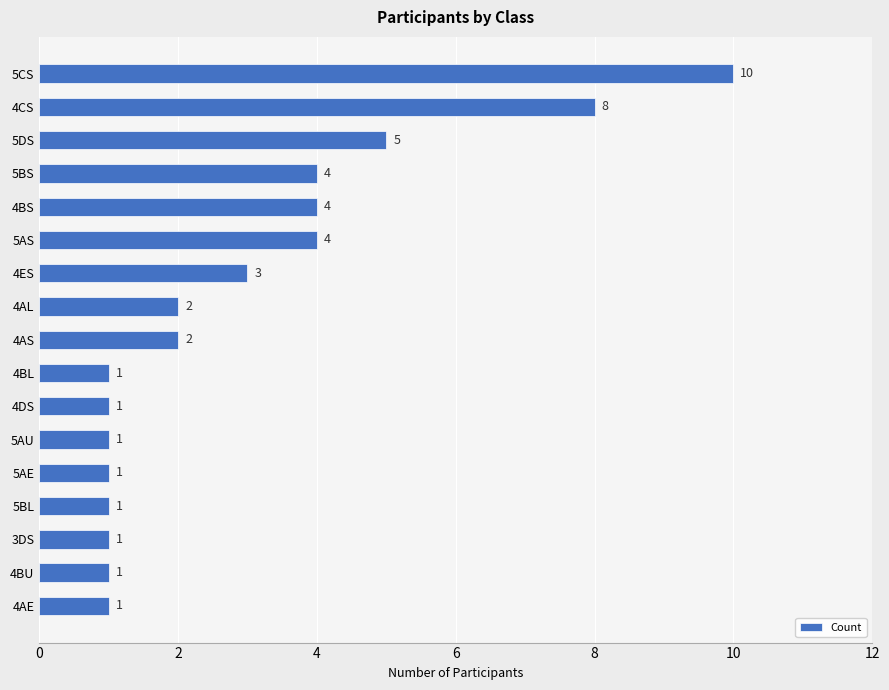

Does the chart contain any negative values?

No